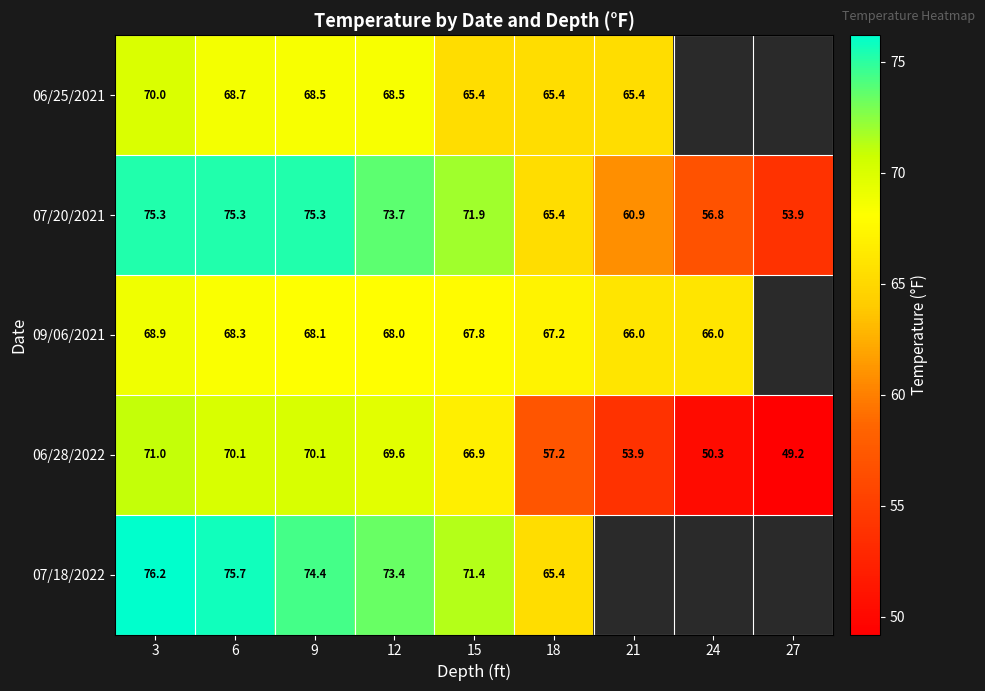

Is the value of 07/20/2021 at 15 greater than the value of 06/25/2021 at 3?

Yes